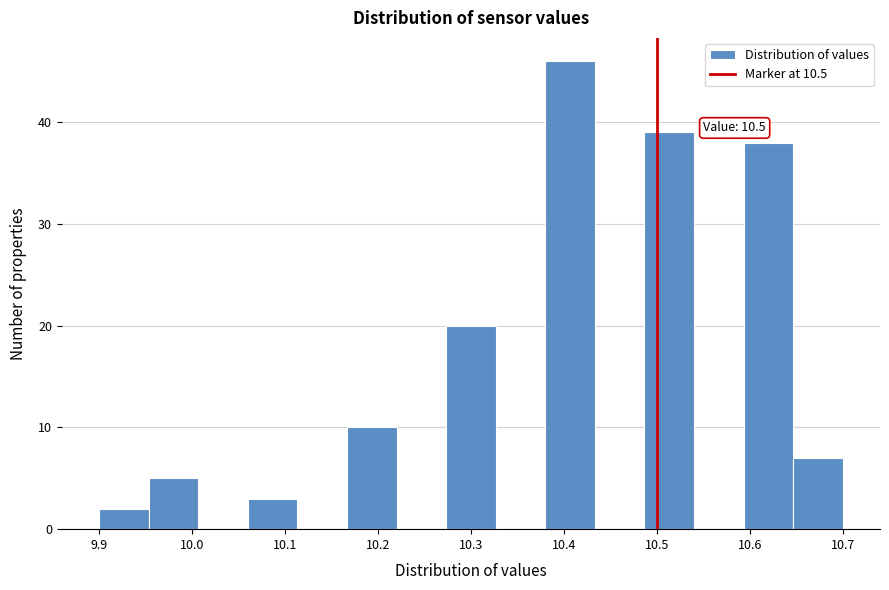

Over which range of the x-axis is the bar tallest?

10.38 to 10.43